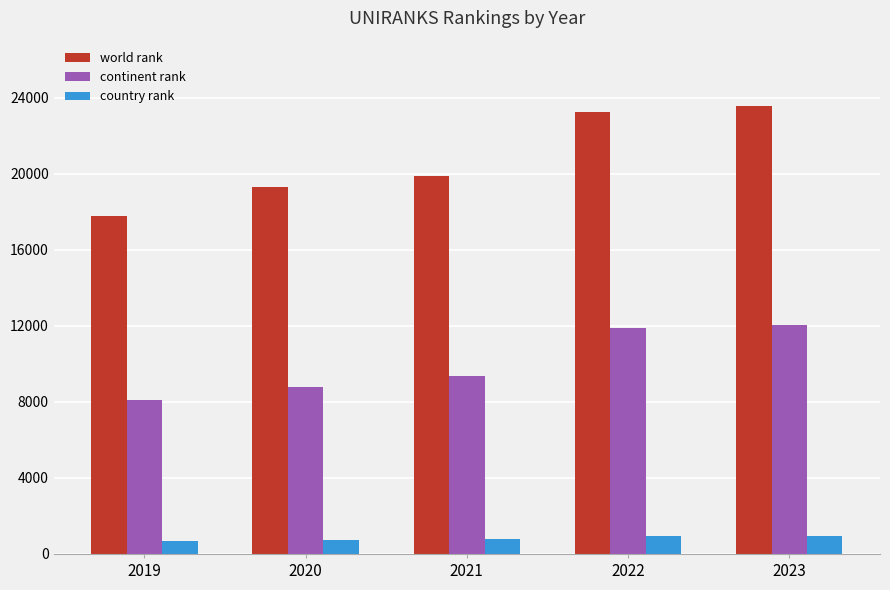

How many bars are there in total?

15